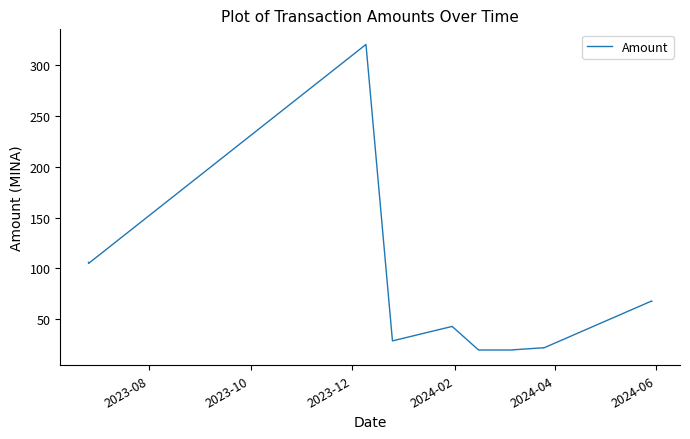

Is this an area chart (filled region under the line)?

No